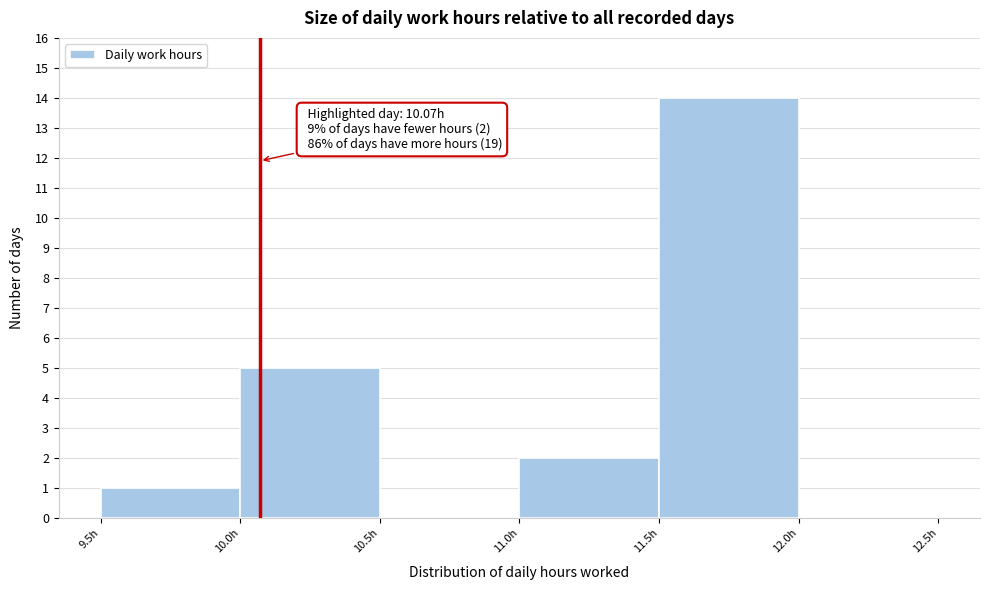

Which range on the x-axis has the tallest bar?

11.5 to 12.0